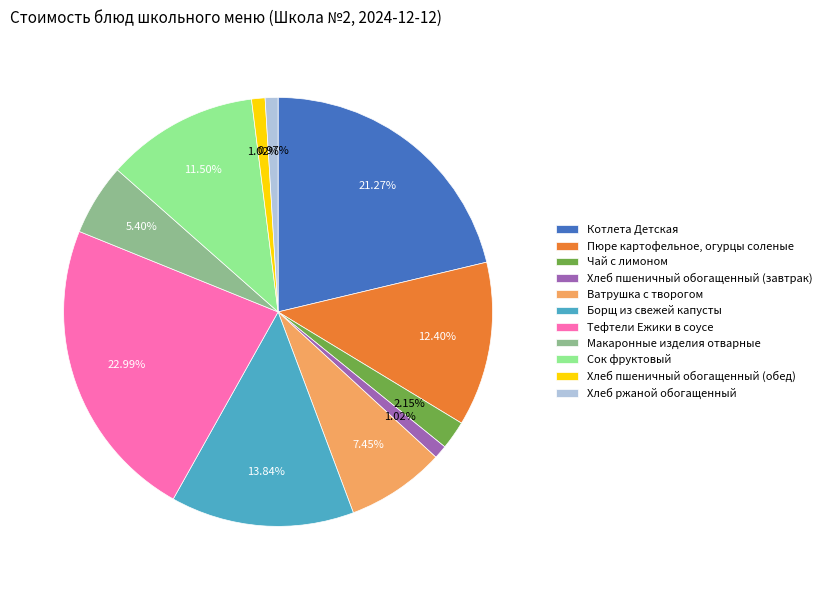

Combined, what portion of the pie is Хлеб пшеничный обогащенный (завтрак) and Котлета Детская?

22.3%